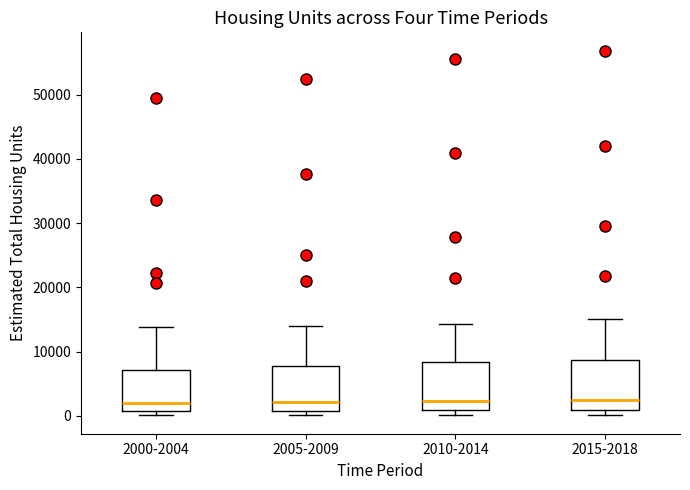

Where does the upper whisker of the box for 2015-2018 end on the y-axis? The values are not printed on the chart, so give them approximately, as read against the axis.

15000